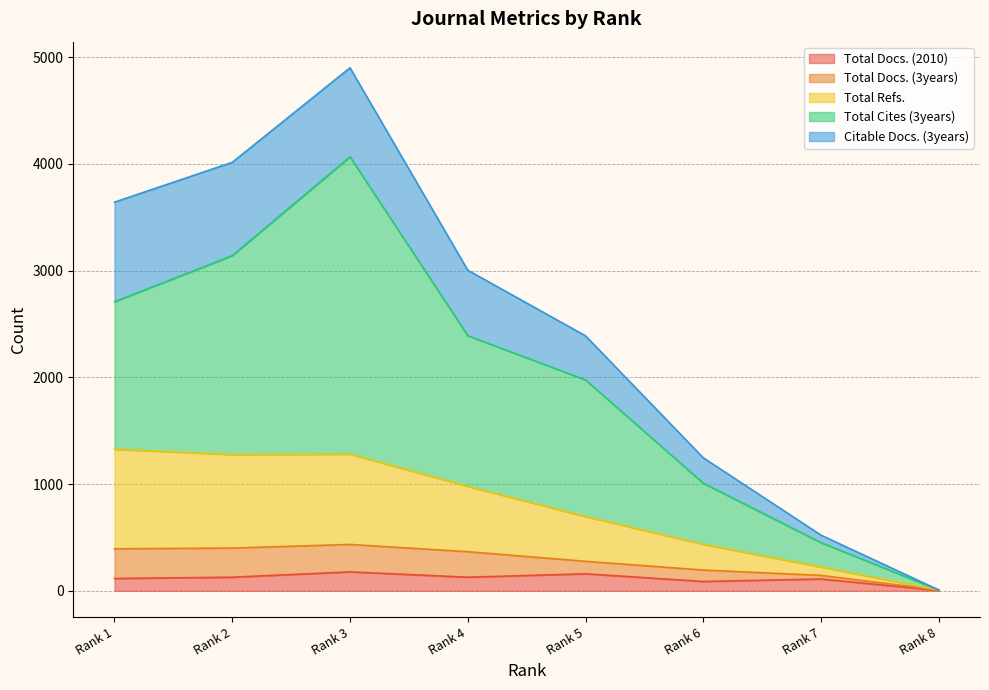

What is the maximum value for Total Docs. (2010)?

177